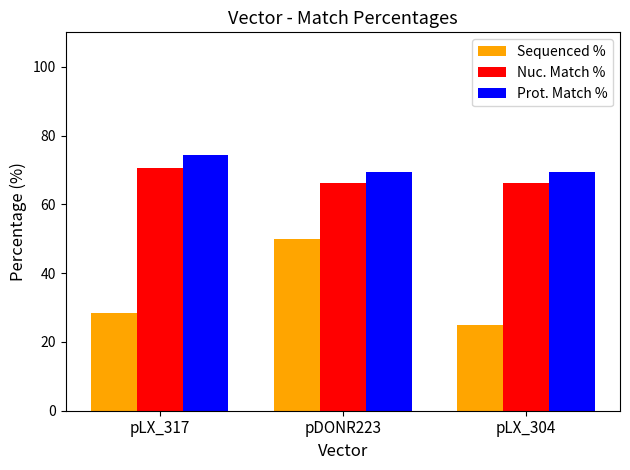

The value of Sequenced % at pDONR223 is 50.0. True or false?

True